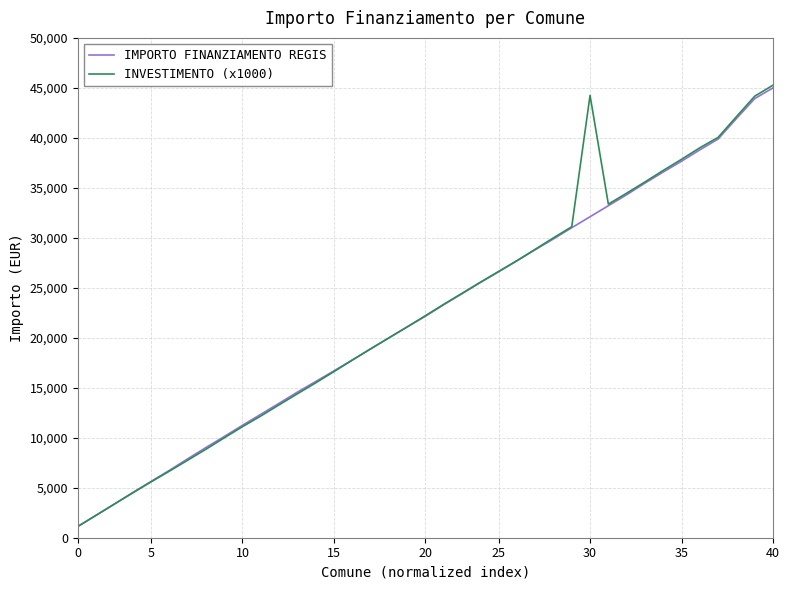

Which series has the widest spread of values?

INVESTIMENTO (x1000)